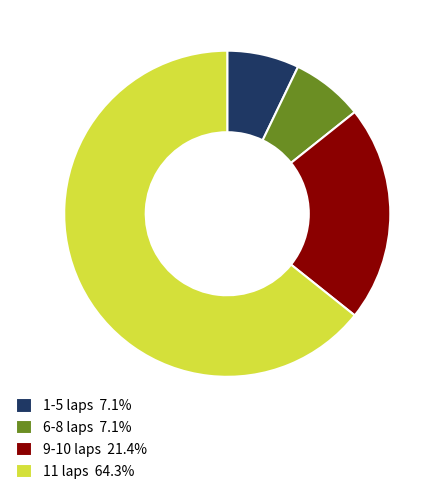

Does any single category account for the majority?

Yes